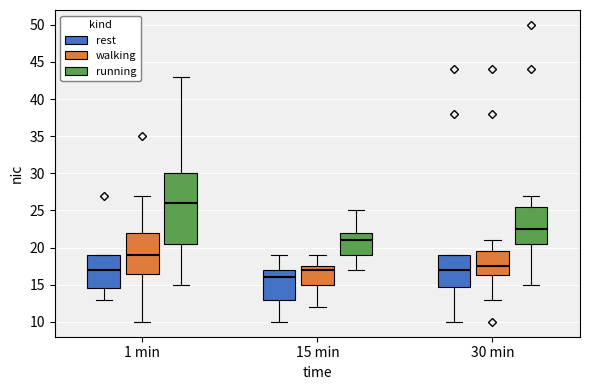

Which box is the tallest, from its lower edge to its upper edge?

1 min (running)